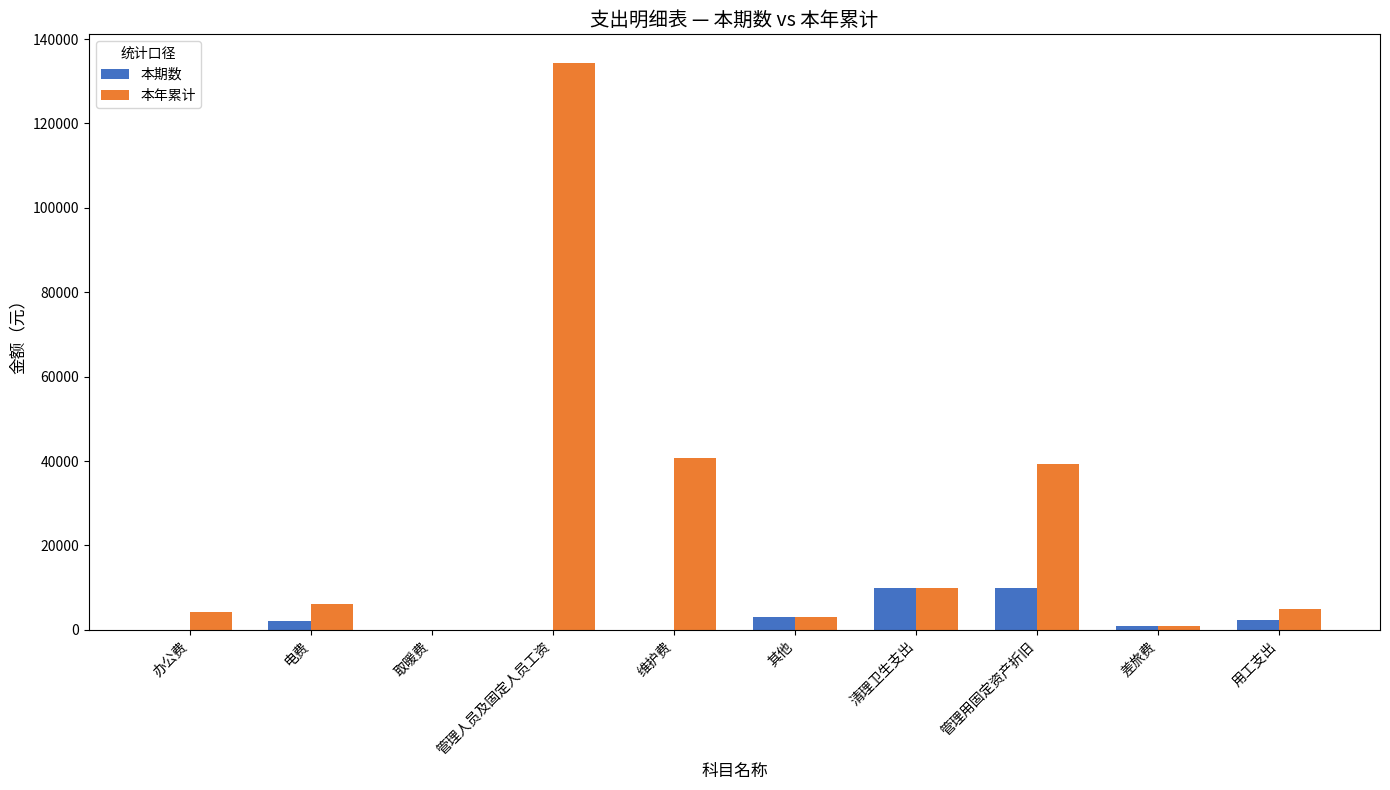

How many groups of bars are there?

10